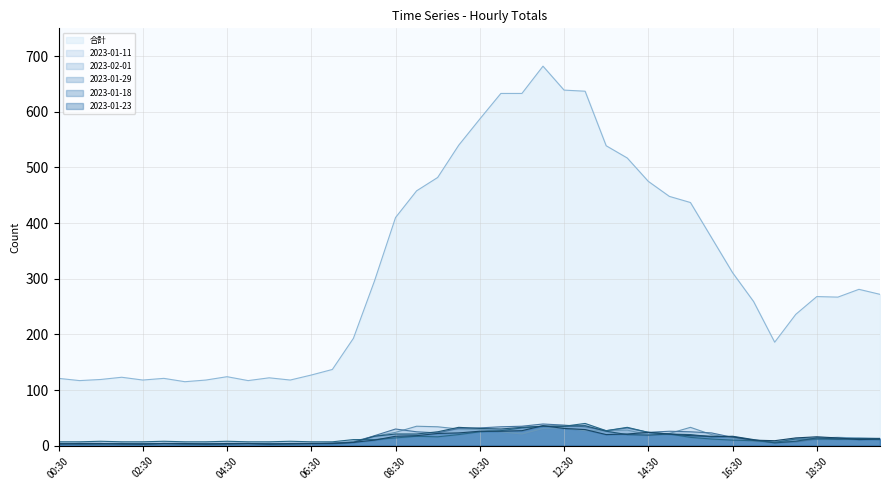

True or false: 2023-01-18 and 2023-01-11 intersect in this chart.

True